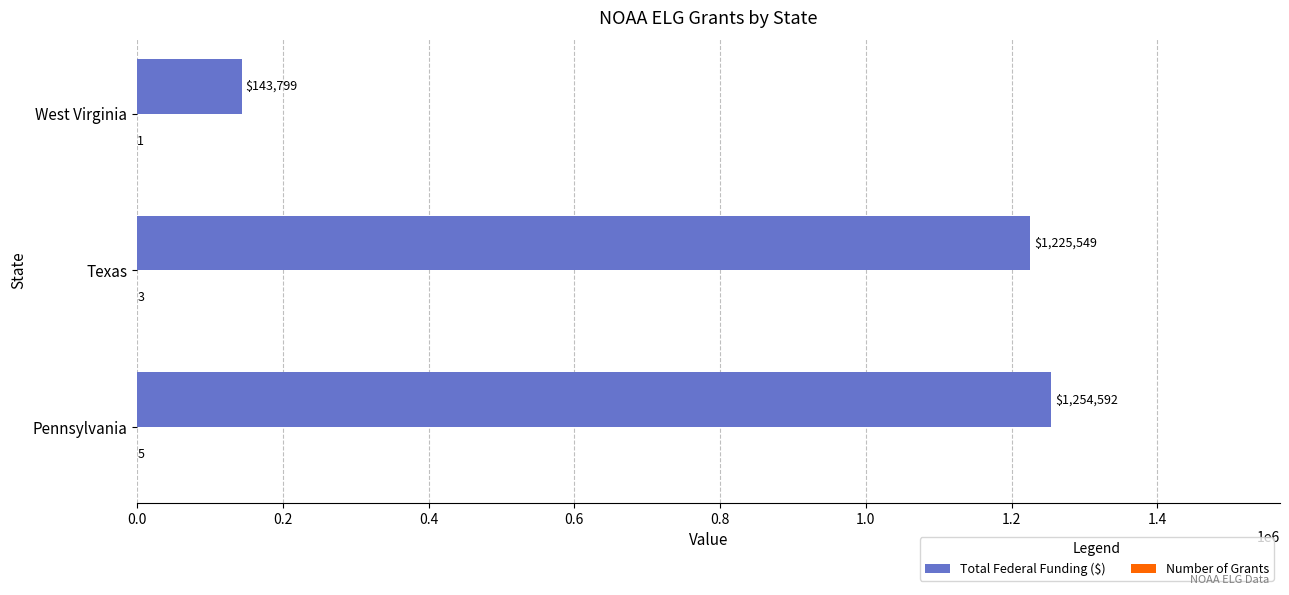

Where is Total Federal Funding ($) nearest to the value 699195?

Texas